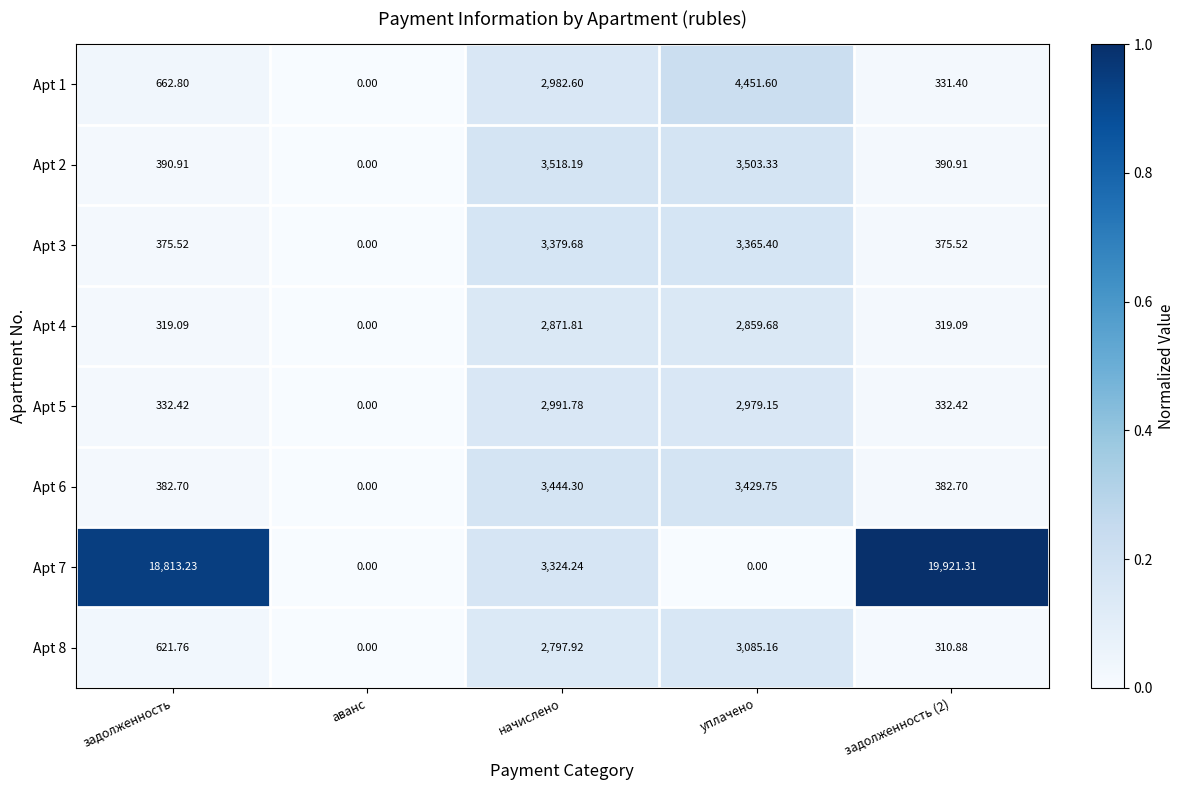

Which series has the widest spread of values?

Apt 7